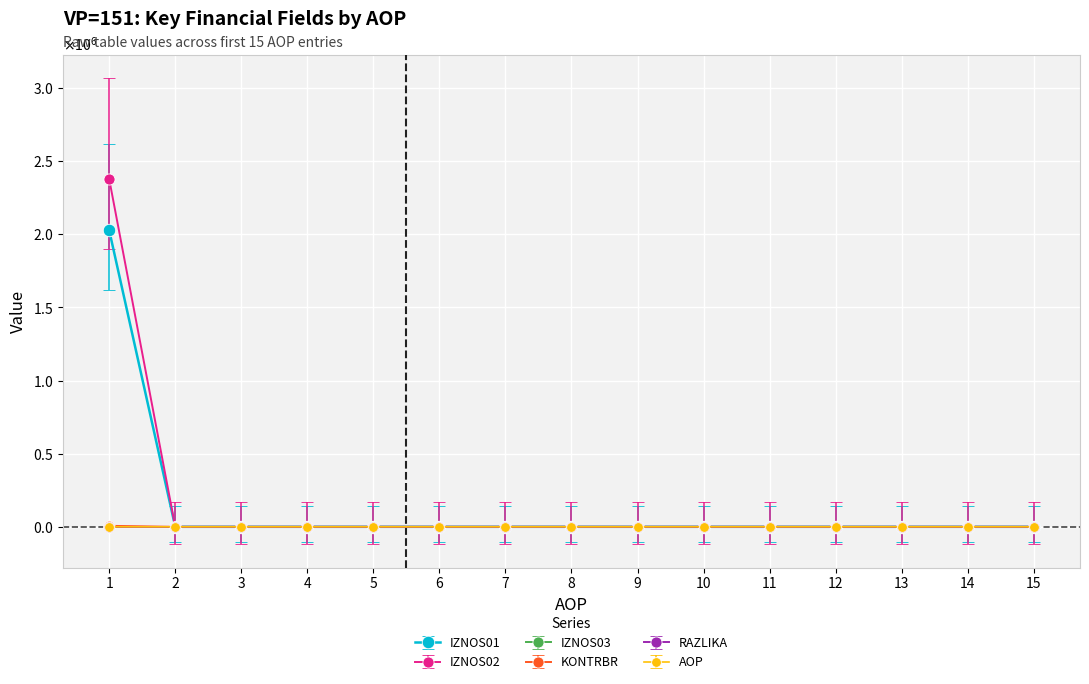

The IZNOS01 series shows 0.0 at 10. True or false?

True